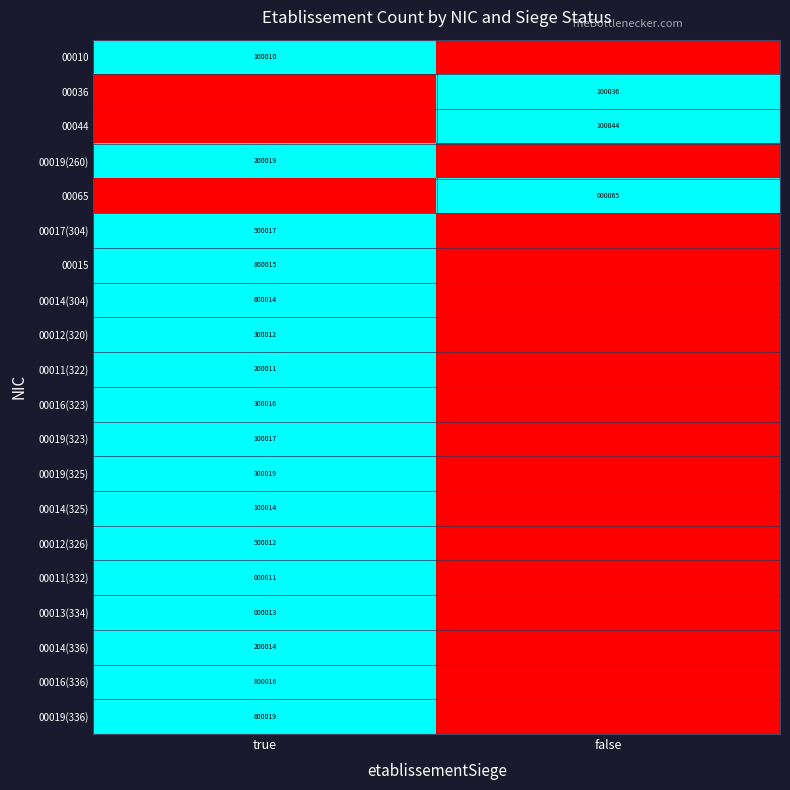

Is the value of 00036 at false greater than the value of 00016(336) at true?

No